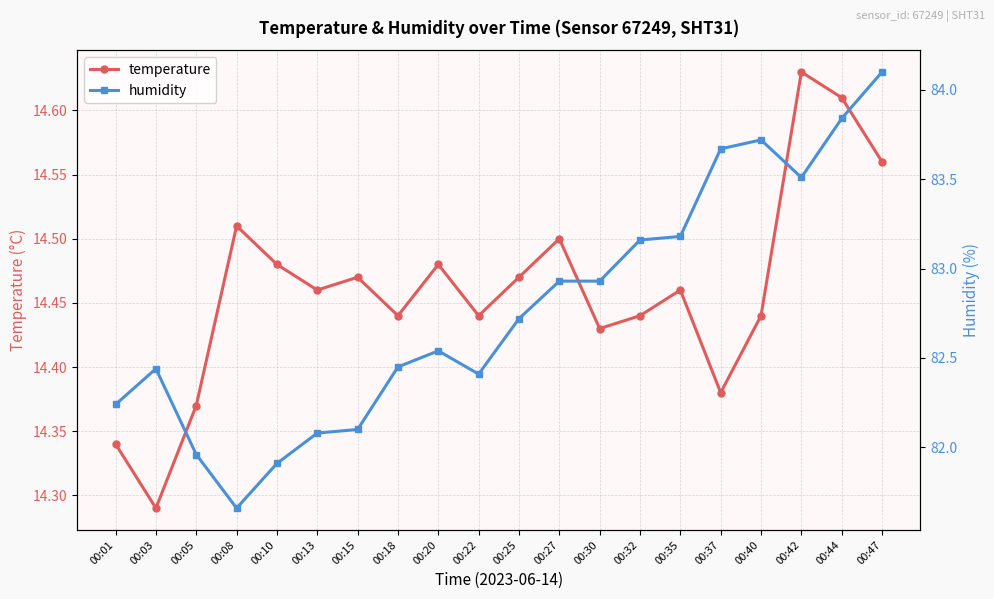

At which category does the chart reach its minimum across all series?

00:03